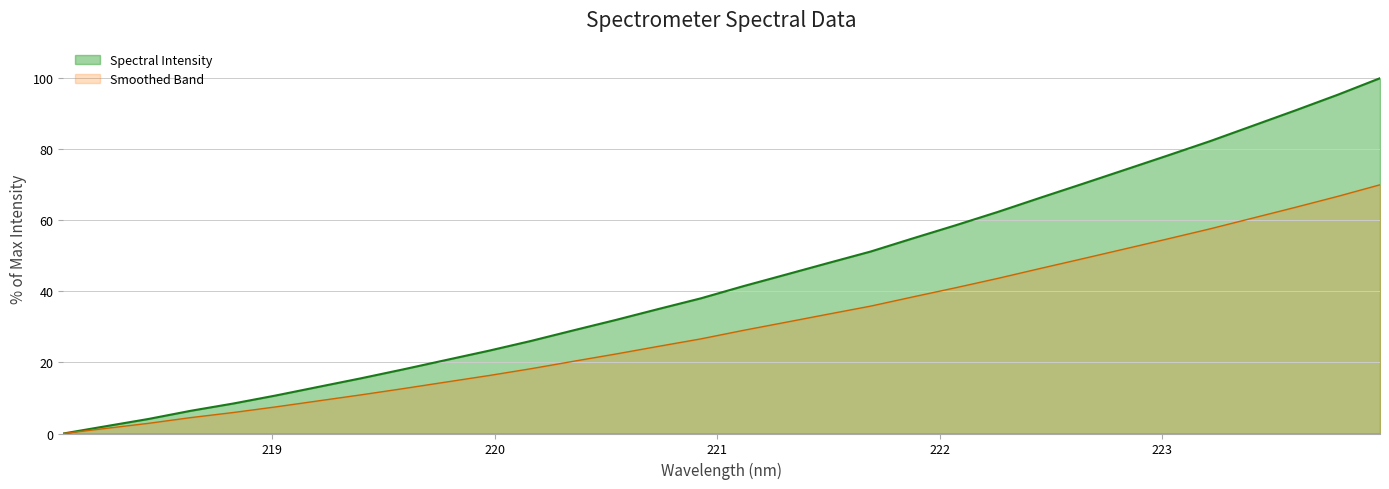

Which category has the lowest value across all series?

218.0596